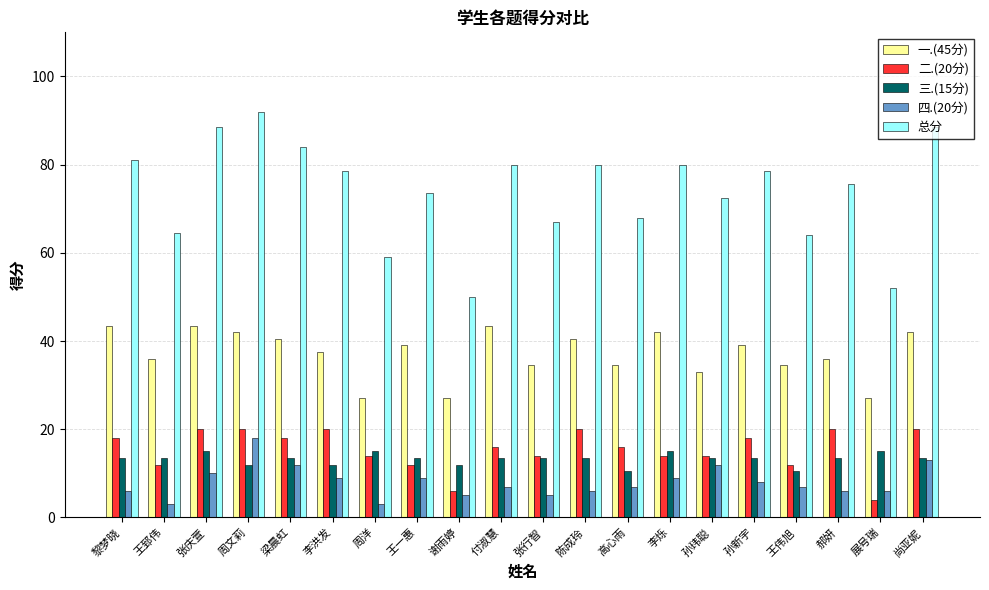

What is the minimum value for 二.(20分)?

4.0